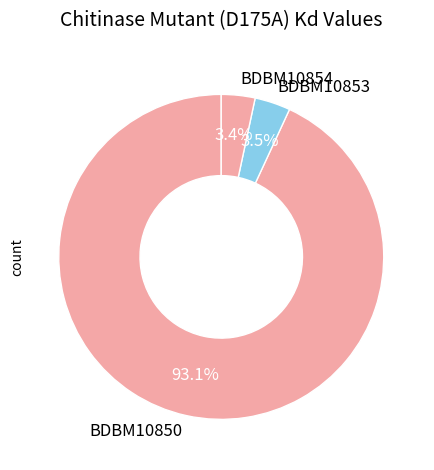

What is the largest slice in the pie chart?

BDBM10850